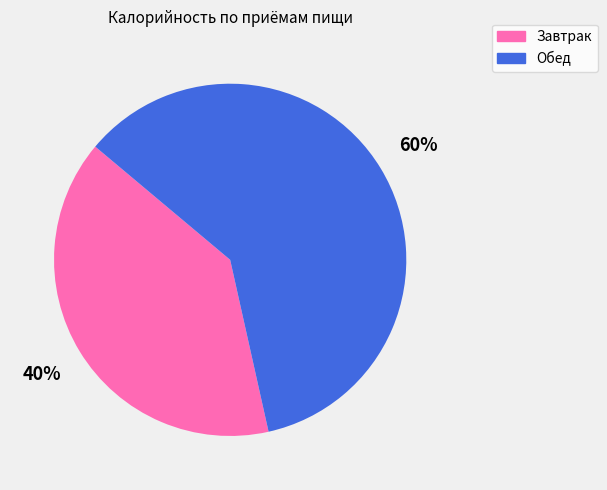

Between Завтрак and Обед, which is larger?

Обед